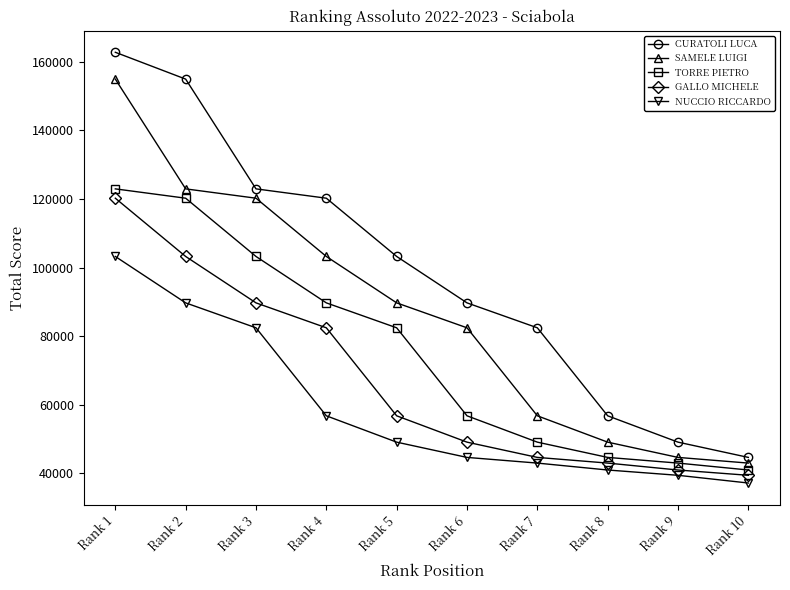

Reading right to left, transcribe all the data shown in this chart.

CURATOLI LUCA: Rank 10=44670.2	Rank 9=49119.4	Rank 8=56796.1	Rank 7=82449.8	Rank 6=89718.7	Rank 5=103248.3	Rank 4=120231.8	Rank 3=122949.7	Rank 2=154946.8	Rank 1=162769.5
SAMELE LUIGI: Rank 10=43014.5	Rank 9=44670.2	Rank 8=49119.4	Rank 7=56796.1	Rank 6=82449.8	Rank 5=89718.7	Rank 4=103248.3	Rank 3=120231.8	Rank 2=122949.7	Rank 1=154946.8
TORRE PIETRO: Rank 10=40997.4	Rank 9=43014.5	Rank 8=44670.2	Rank 7=49119.4	Rank 6=56796.1	Rank 5=82449.8	Rank 4=89718.7	Rank 3=103248.3	Rank 2=120231.8	Rank 1=122949.7
GALLO MICHELE: Rank 10=39453.1	Rank 9=40997.4	Rank 8=43014.5	Rank 7=44670.2	Rank 6=49119.4	Rank 5=56796.1	Rank 4=82449.8	Rank 3=89718.7	Rank 2=103248.3	Rank 1=120231.8
NUCCIO RICCARDO: Rank 10=37203.6	Rank 9=39453.1	Rank 8=40997.4	Rank 7=43014.5	Rank 6=44670.2	Rank 5=49119.4	Rank 4=56796.1	Rank 3=82449.8	Rank 2=89718.7	Rank 1=103248.3